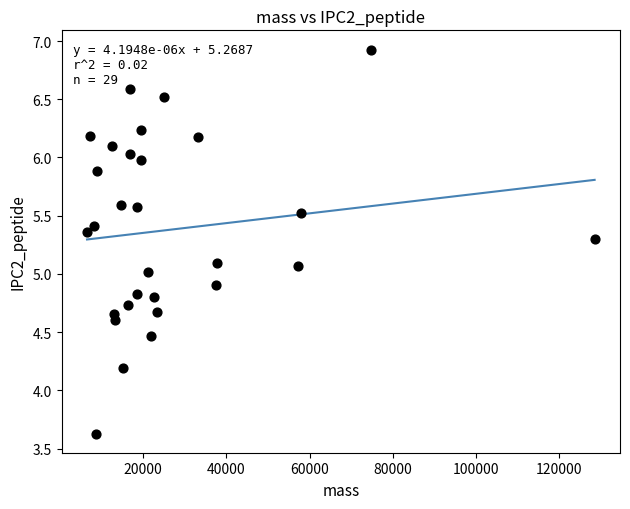

What is the range of Y values (max minus min)?

3.3